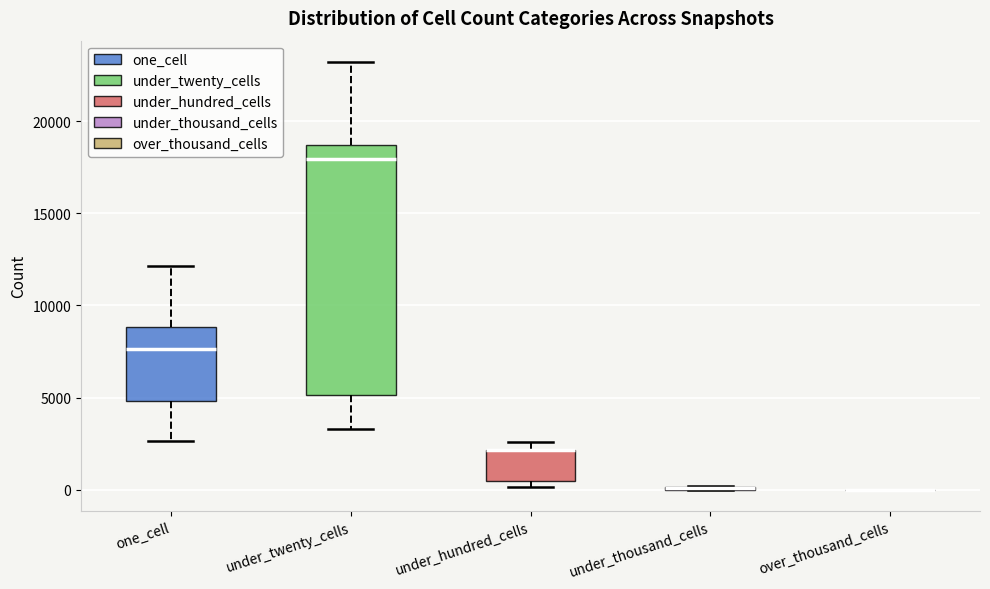

Comparing the boxes themselves (not the whiskers), which one is the tallest?

under_twenty_cells